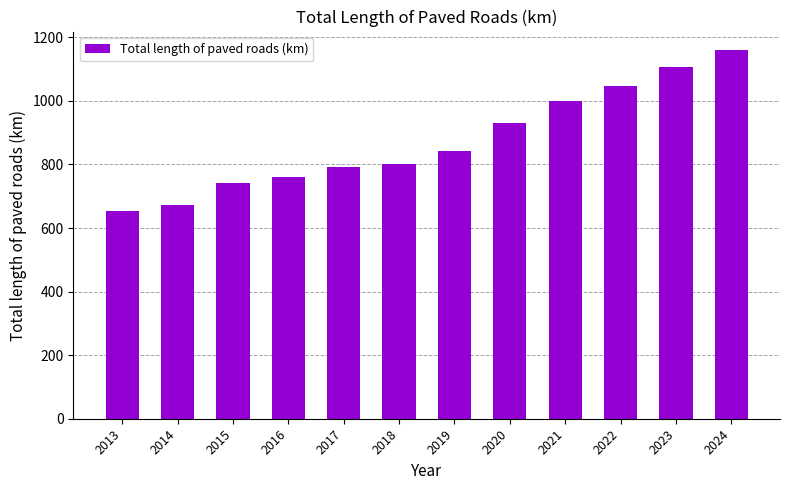

What is the change in value from 2020 to 2023?

+177.0